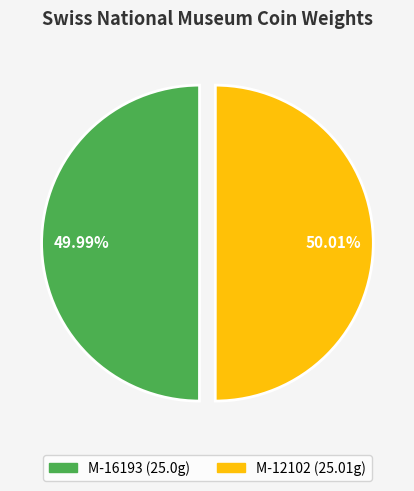

What percentage do M-12102 and M-16193 together represent?

100.0%